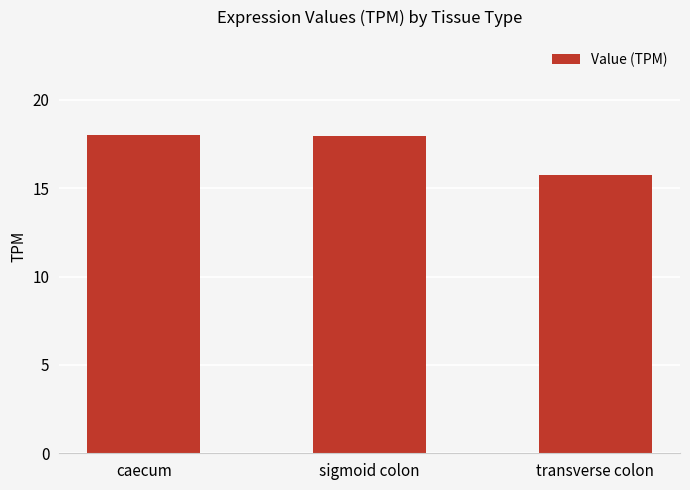

How many bars are there in total?

3